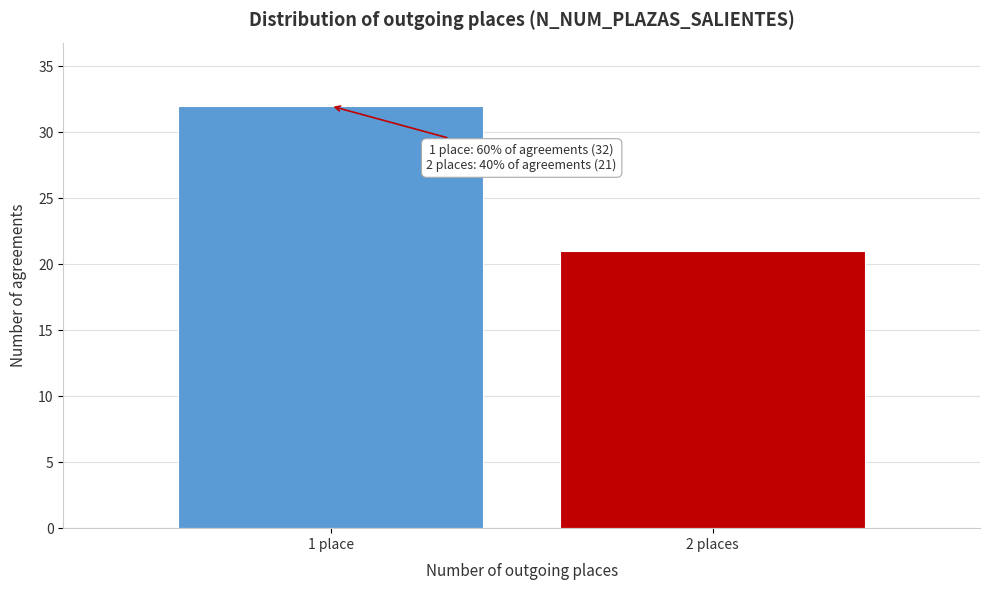

Reading left to right, transcribe all the data shown in this chart.

1 place=32	2 places=21